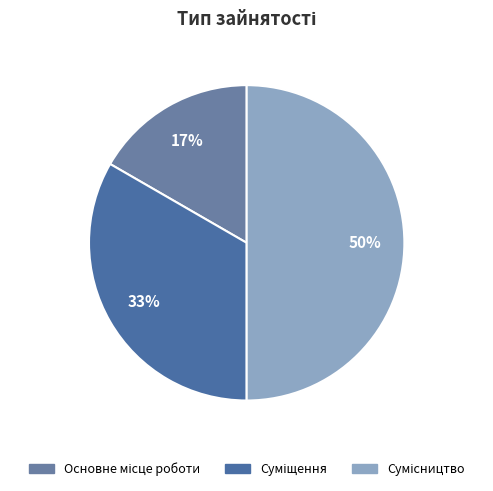

Between Основне місце роботи and Сумісництво, which is larger?

Сумісництво